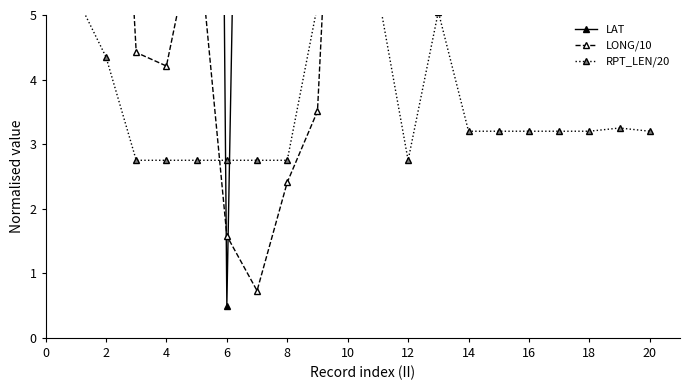

What are all the series names shown in the legend?

LAT, LONG/10, RPT_LEN/20